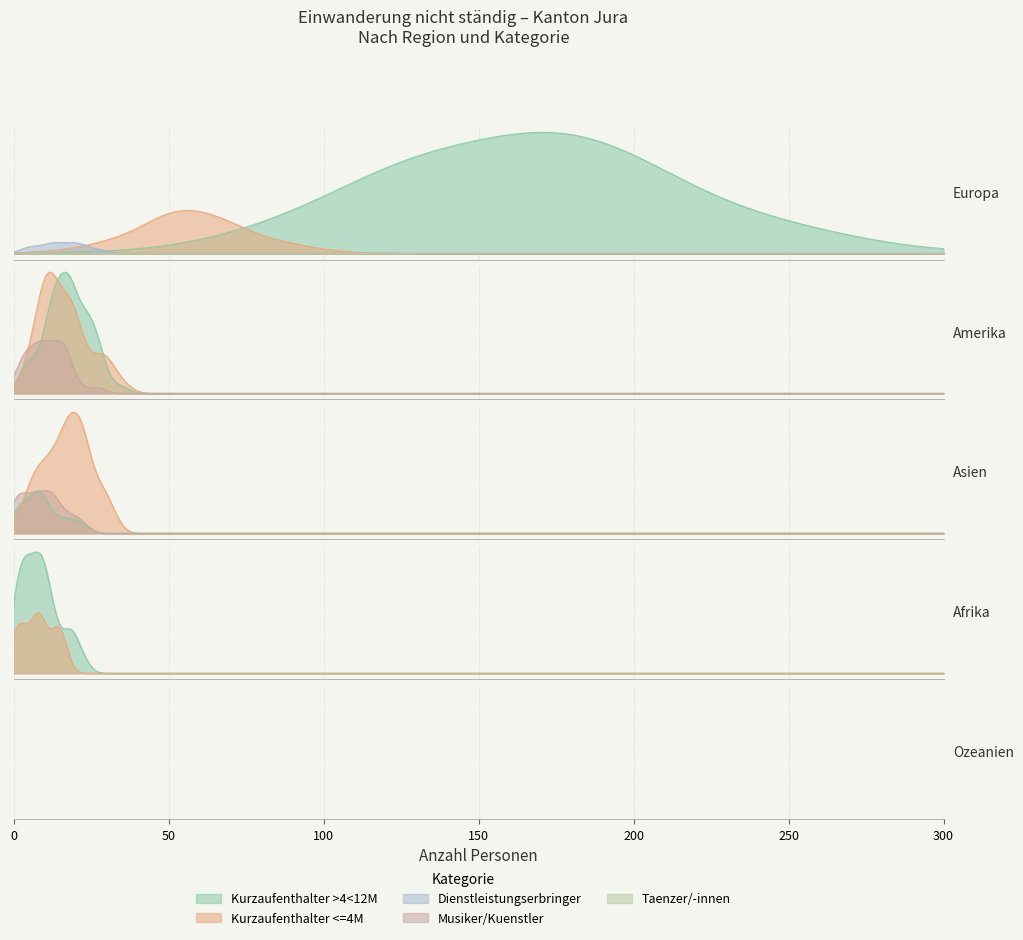

How many values in the Musiker/Kuenstler series are below 2?

2